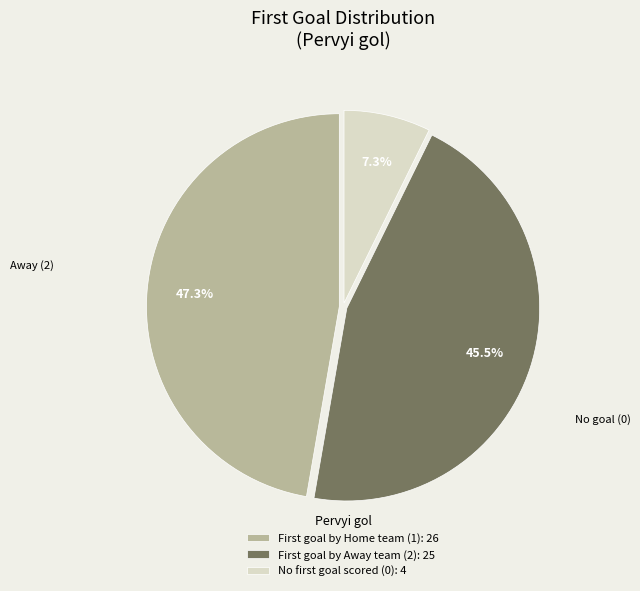

Which category has the smallest portion of the pie?

No first goal scored (0): 4